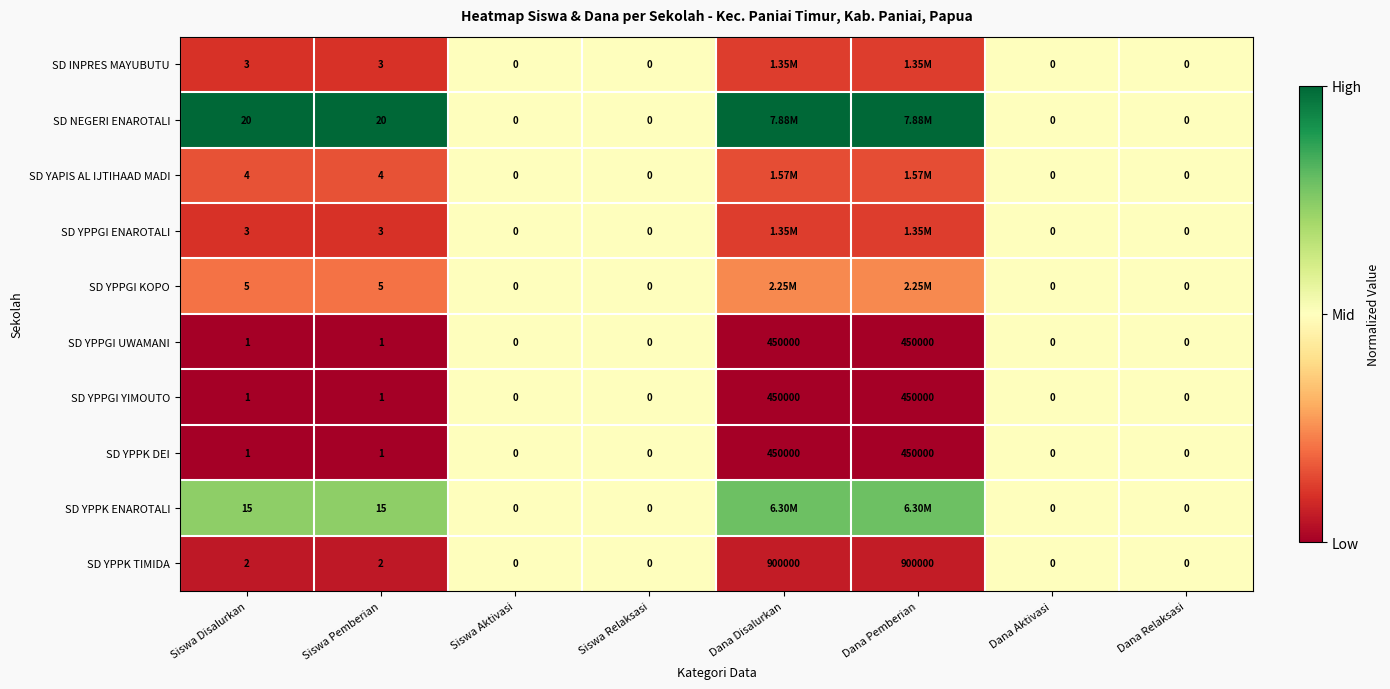

What is the total value across all series at Siswa Aktivasi?

0.0